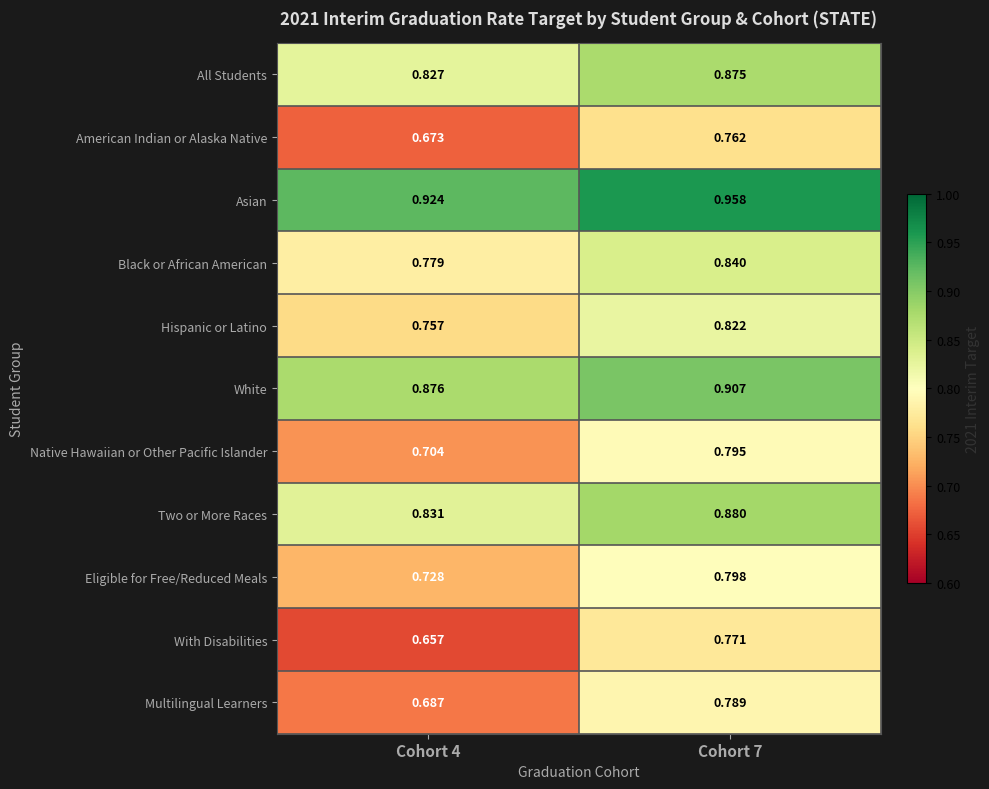

At Cohort 4, list the series in order from largest to smallest.

Asian, White, Two or More Races, All Students, Black or African American, Hispanic or Latino, Eligible for Free/Reduced Meals, Native Hawaiian or Other Pacific Islander, Multilingual Learners, American Indian or Alaska Native, With Disabilities